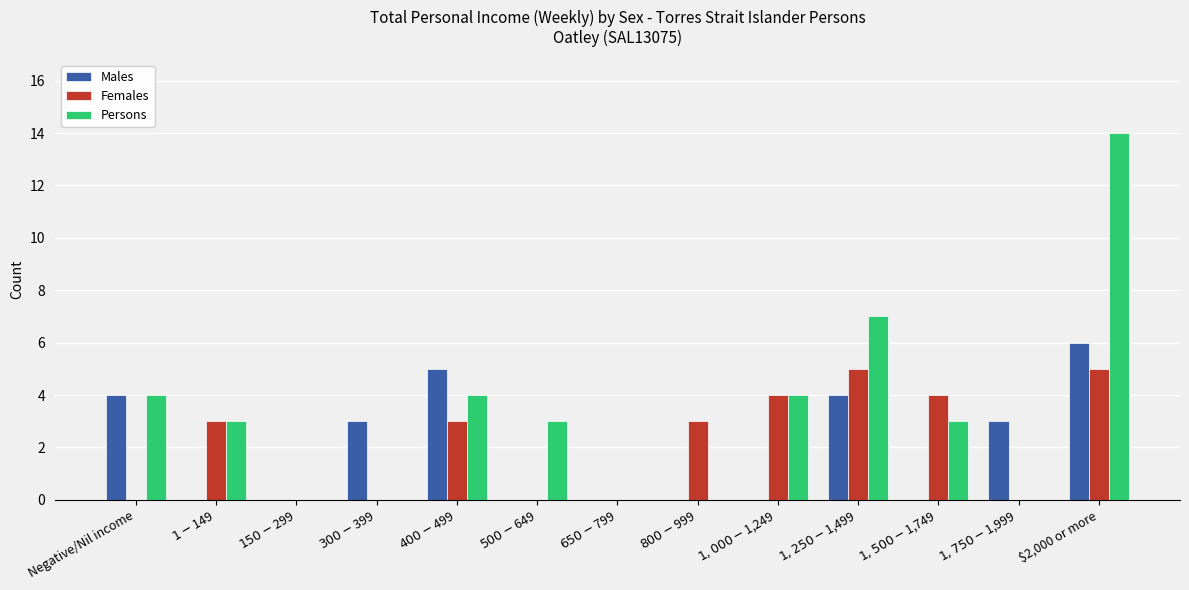

What are all the series names shown in the legend?

Males, Females, Persons